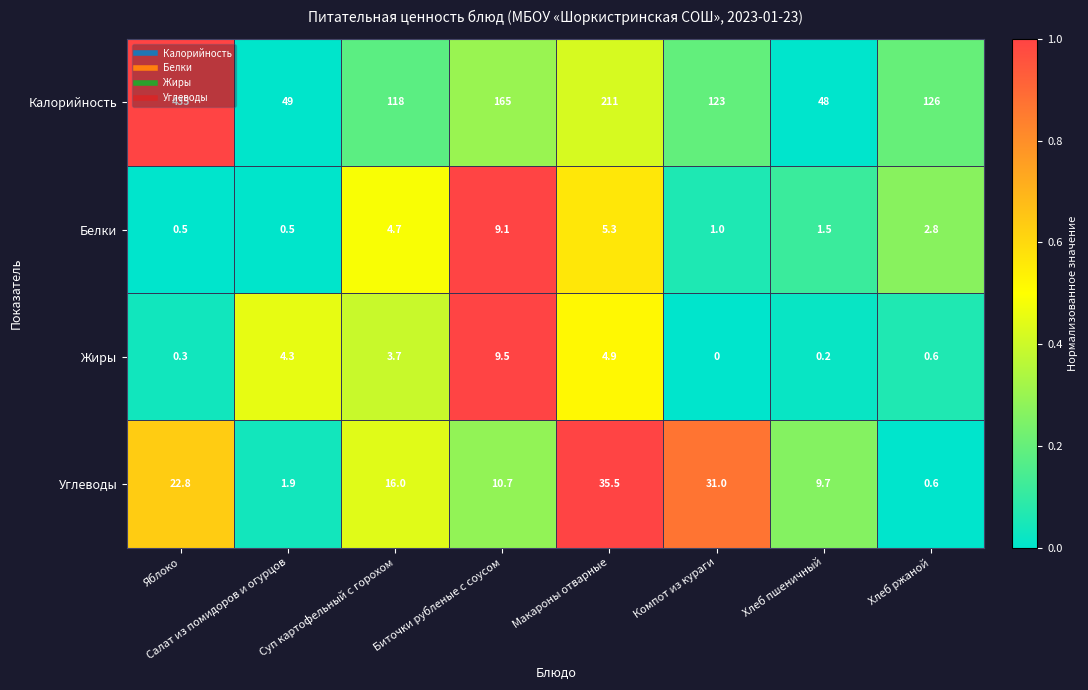

The value of Жиры at Хлеб ржаной is 0.6. True or false?

True